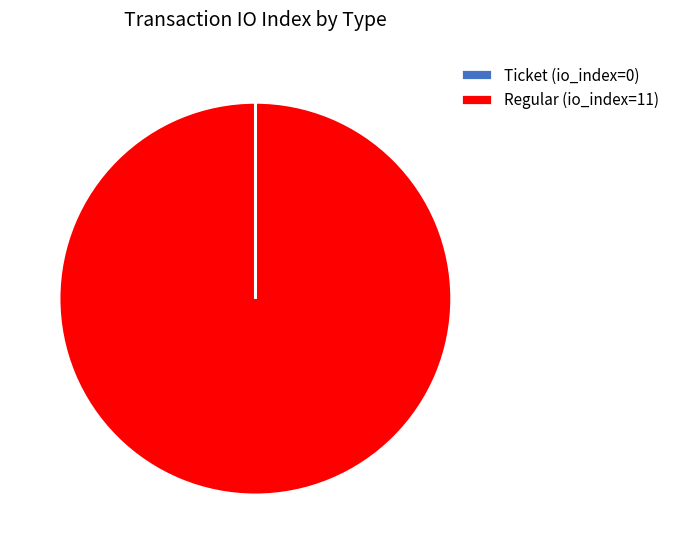

Is it true that Regular (io_index=11) is 100% of the pie?

True